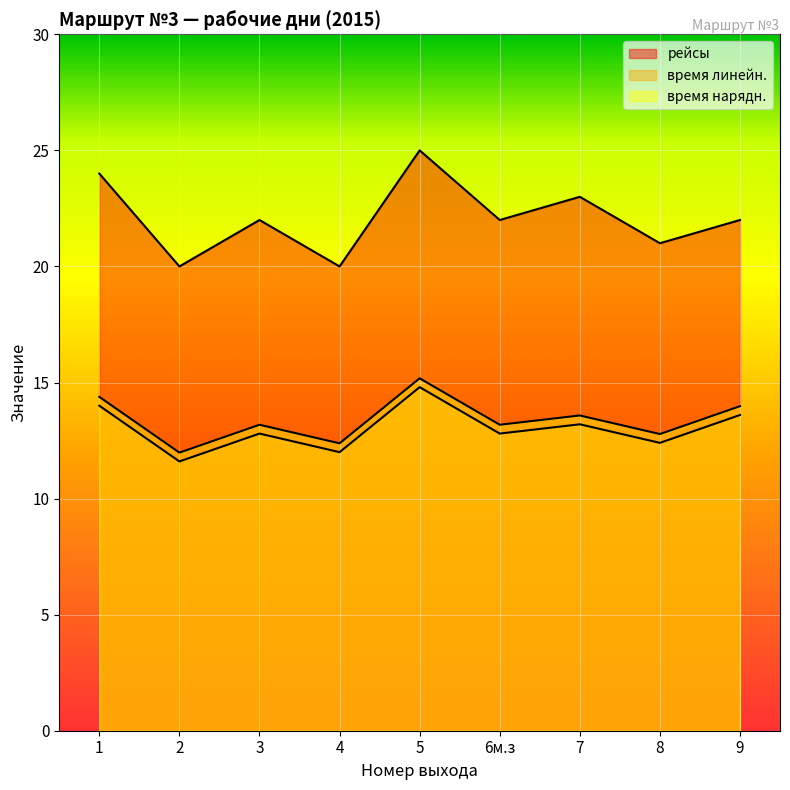

In время нарядн., how many points are lower than both neighbors (excluding endpoints)?

4